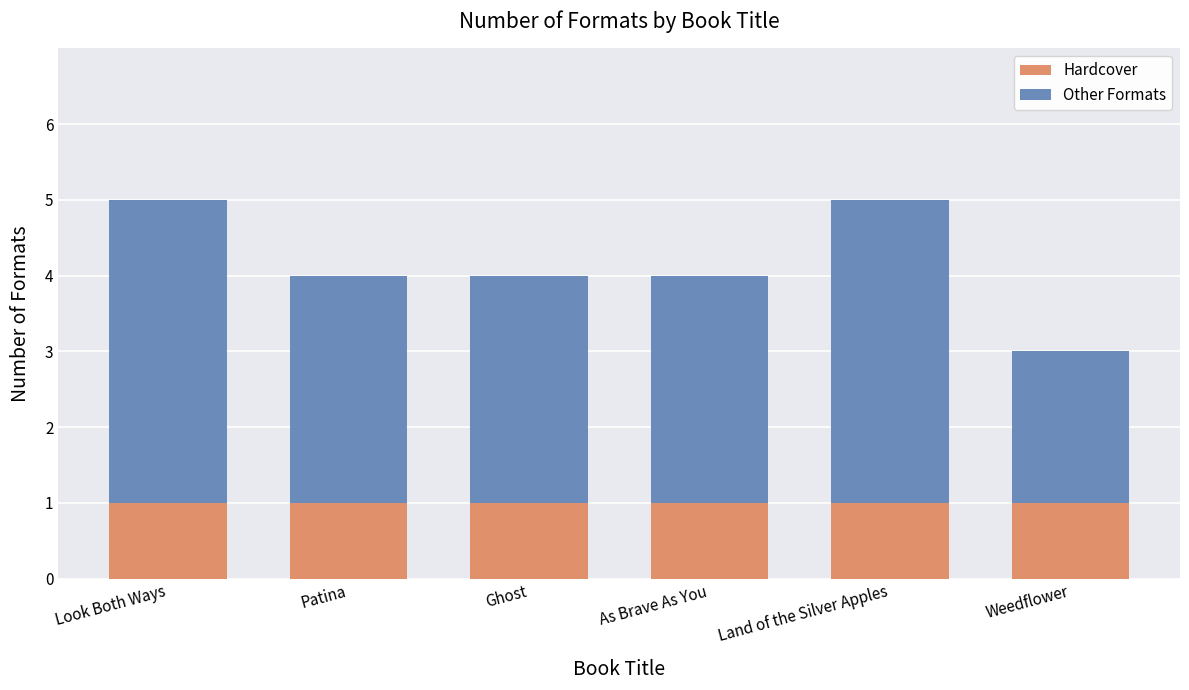

True or false: Hardcover has a value of 2 at Land of the Silver Apples.

False